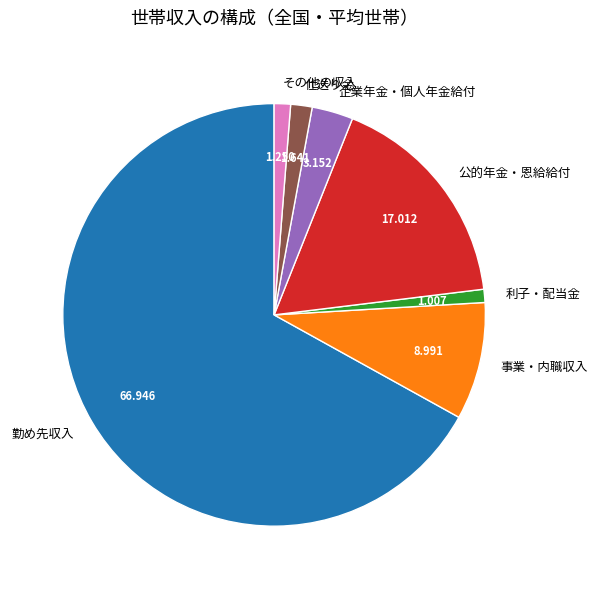

Between 利子・配当金 and 公的年金・恩給給付, which is larger?

公的年金・恩給給付